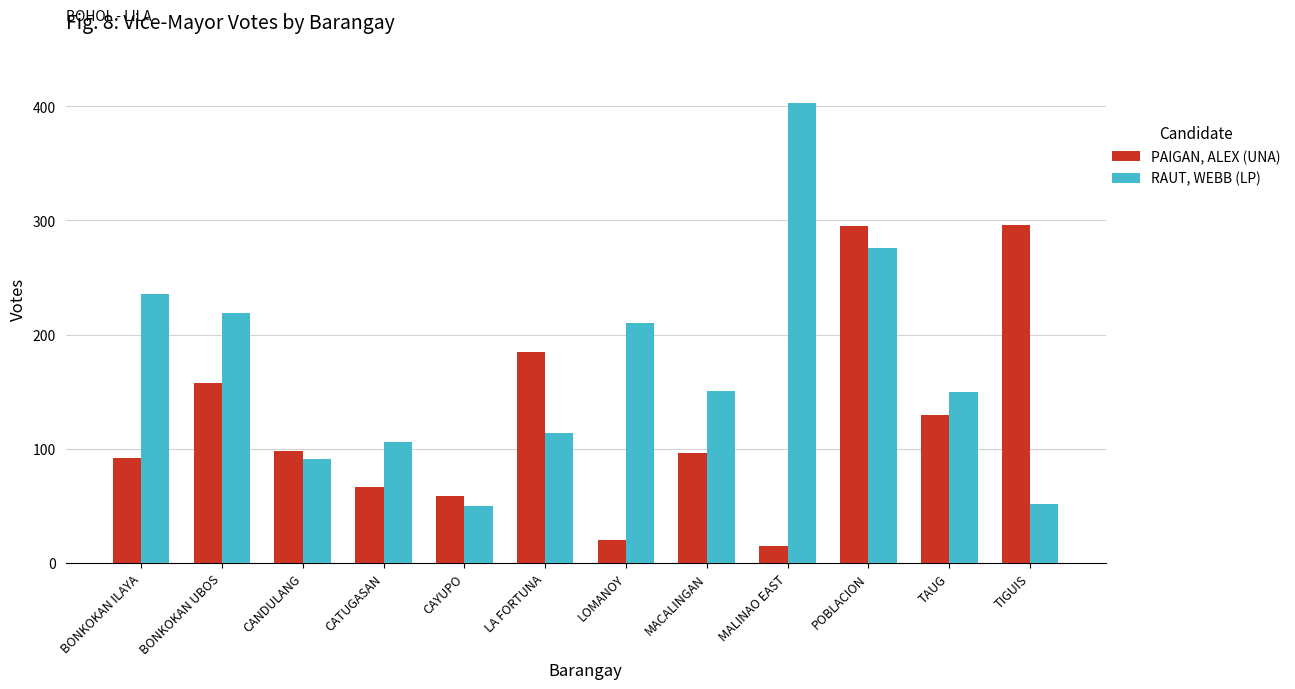

Is it true that PAIGAN, ALEX (UNA) equals 224 at BONKOKAN UBOS?

False